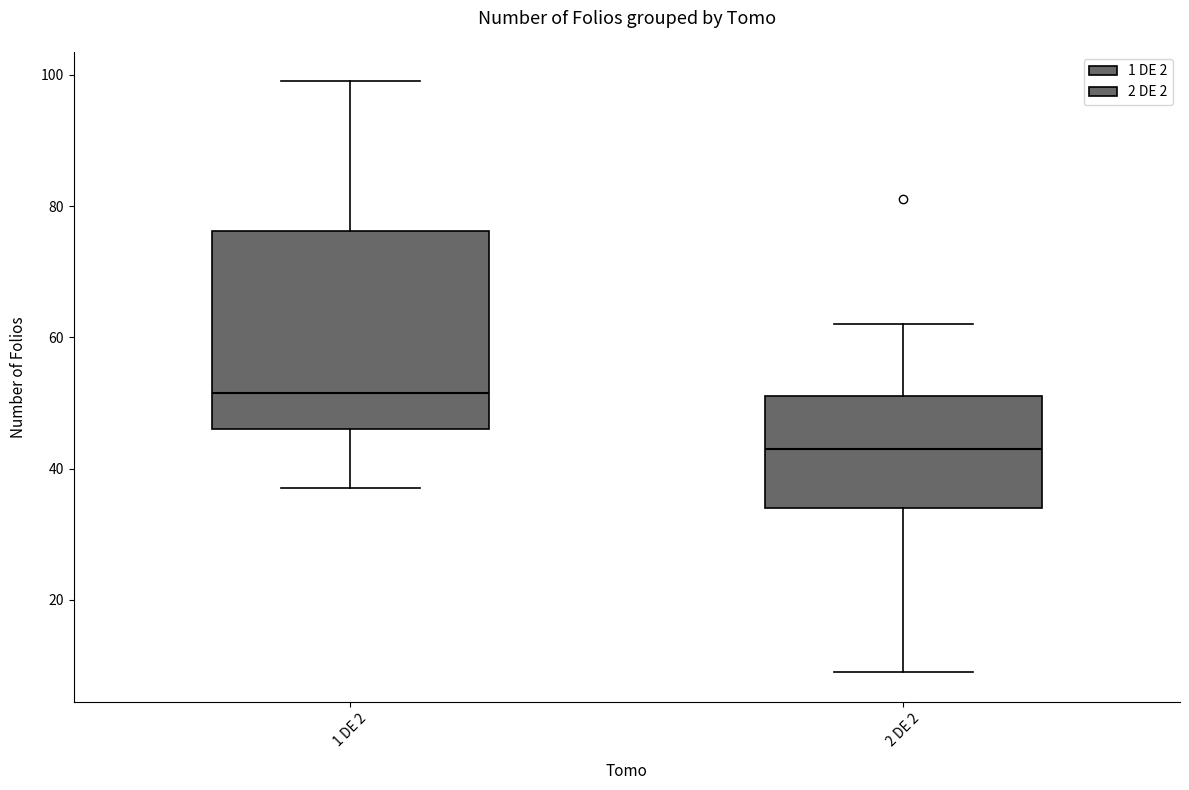

Reading left to right, read every box against the y-axis: the position of its median line, the range the box covers, and the ends of its whiskers. The values are not printed on the chart, so give them approximately, as read against the axis.

1 DE 2: median 52, box 46 to 76, whiskers 38 to 100
2 DE 2: median 44, box 34 to 52, whiskers 10 to 62